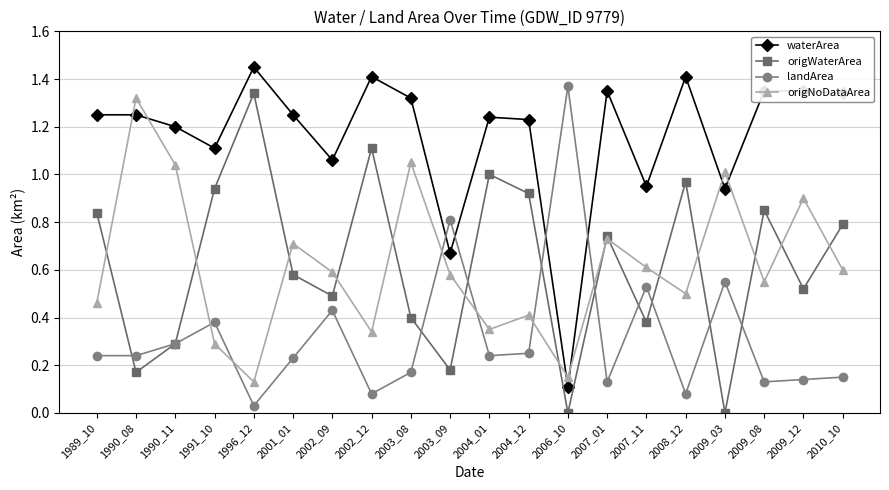

At which label is landArea closest to 0?

1996_12